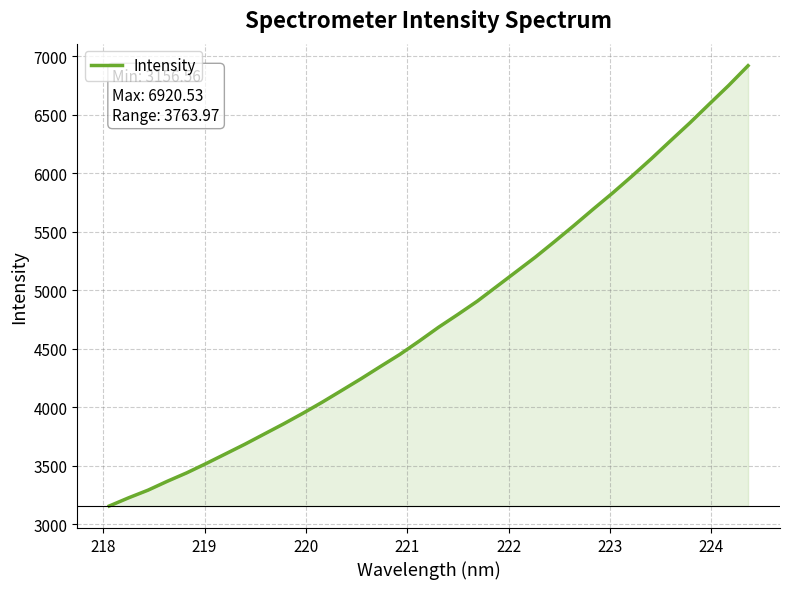

What is the smallest value displayed?

3156.6